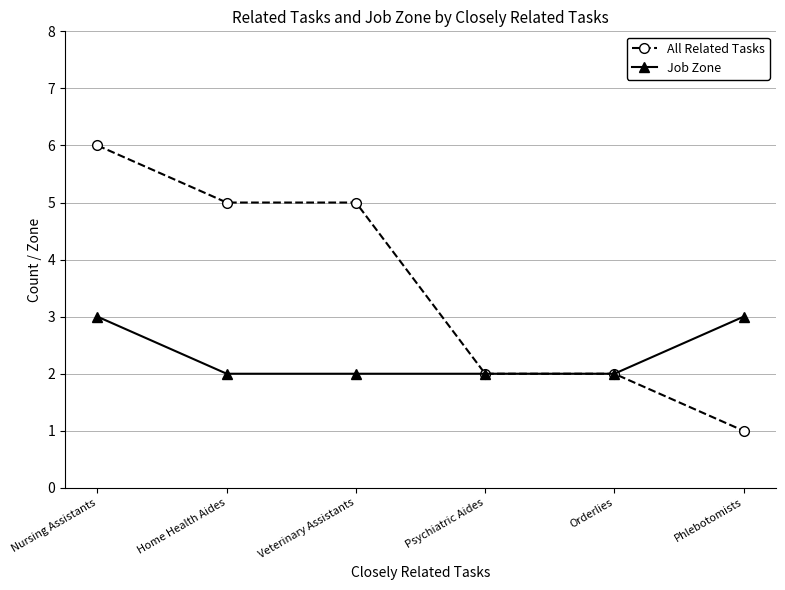

Reading left to right, what are all the values shown in this chart?

All Related Tasks: Nursing Assistants=6	Home Health Aides=5	Veterinary Assistants=5	Psychiatric Aides=2	Orderlies=2	Phlebotomists=1
Job Zone: Nursing Assistants=3	Home Health Aides=2	Veterinary Assistants=2	Psychiatric Aides=2	Orderlies=2	Phlebotomists=3